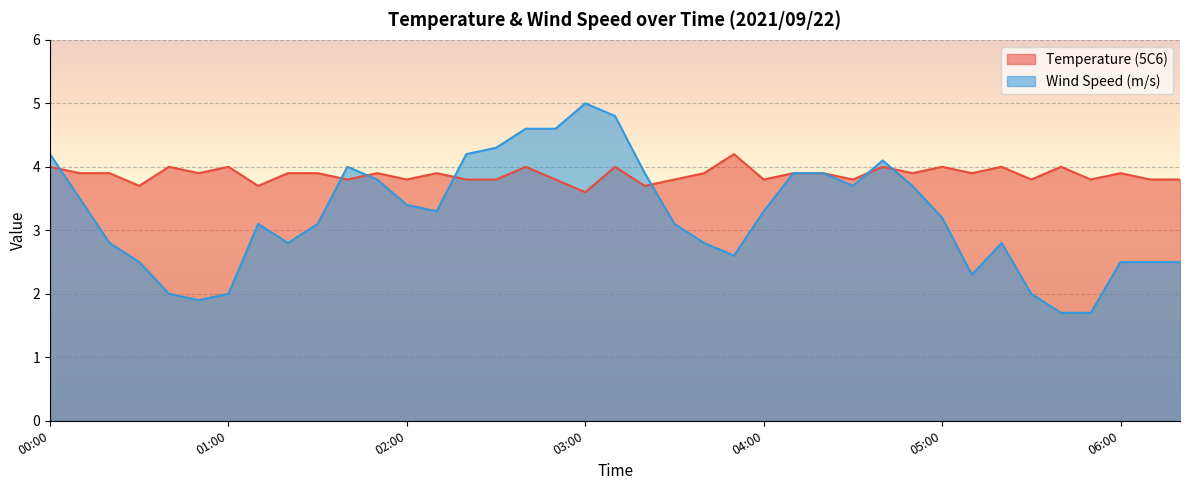

Rank the series by their average value, from lowest to highest.

Wind Speed (m/s), Temperature (5C6)